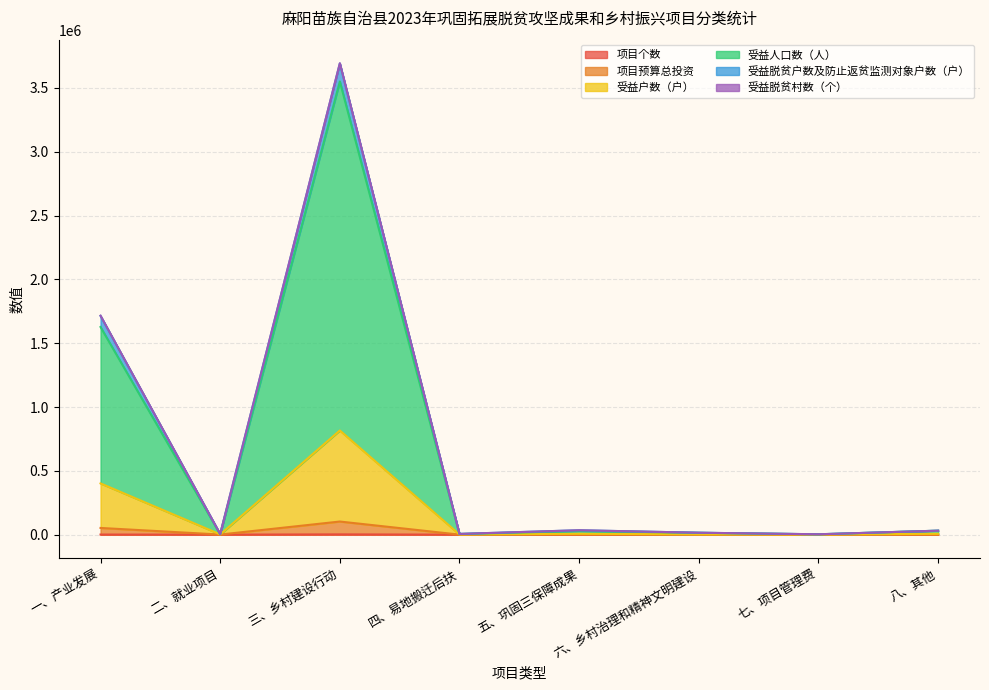

At which category is the sum across all series the highest?

三、乡村建设行动